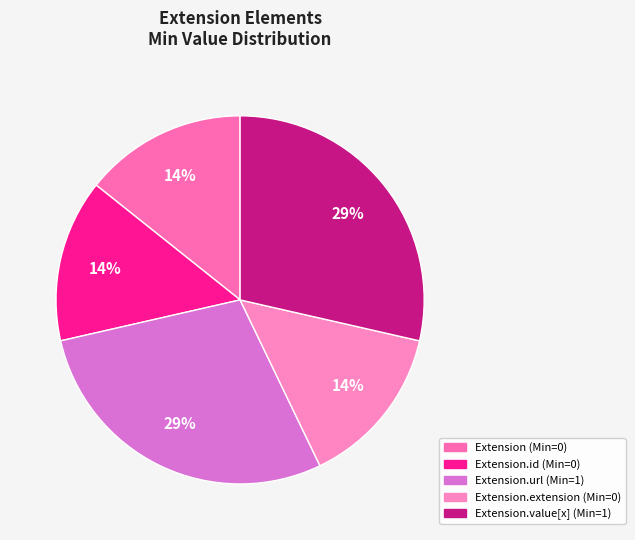

Does any single category account for the majority?

No